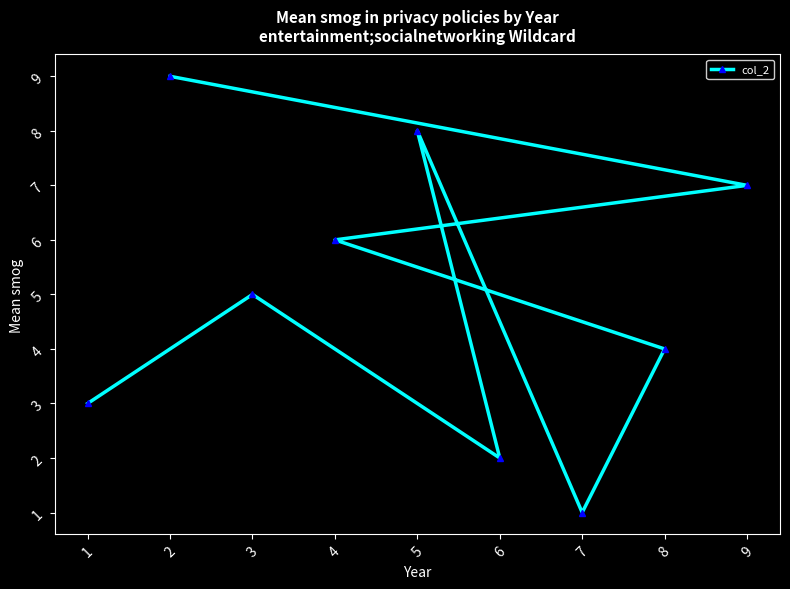

Reading right to left, extract all data points from this chart.

9=7	8=4	7=1	6=2	5=8	4=6	3=5	2=9	1=3